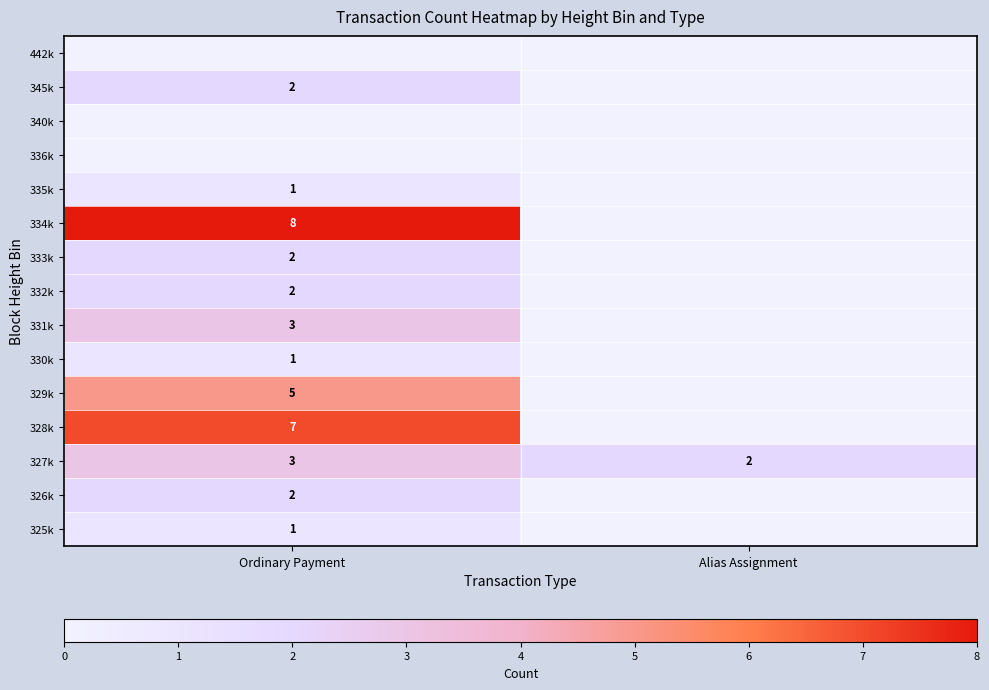

Is the value of 328k at Ordinary Payment greater than the value of 335k at Ordinary Payment?

Yes